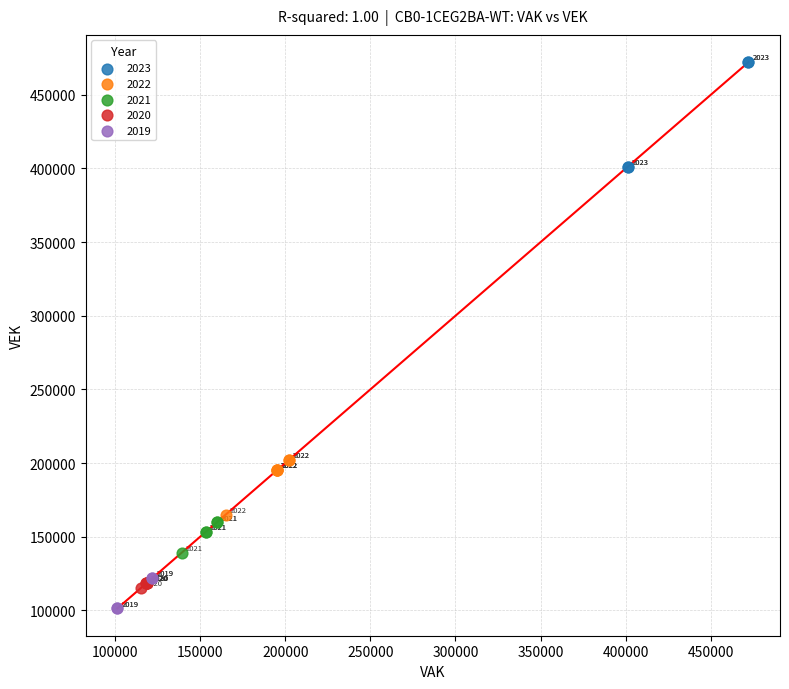

Which series has the widest spread of Y values?

2023